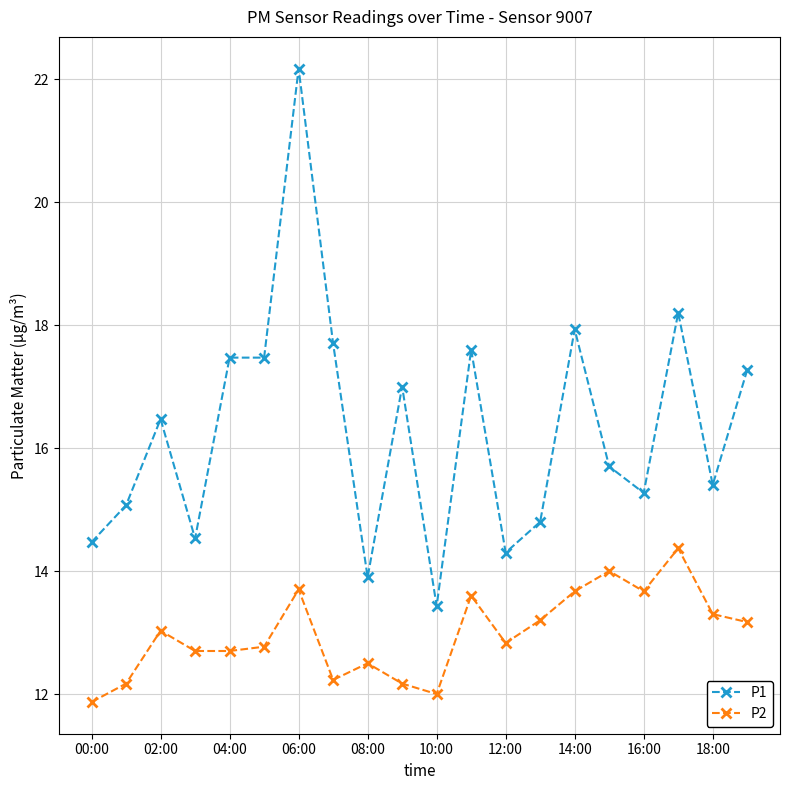

What is the difference between the maximum and minimum values in the P2 series?

2.5